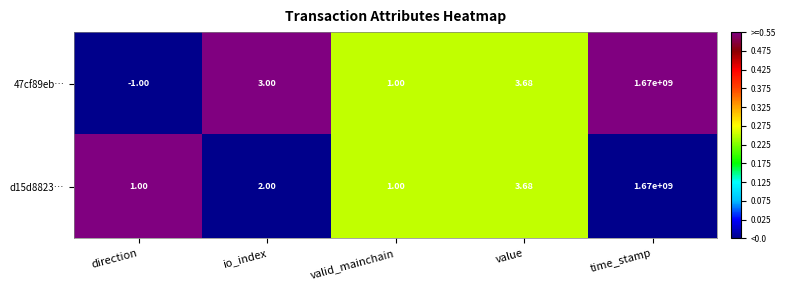

At which label is 47cf89eb… closest to 834999999?

value